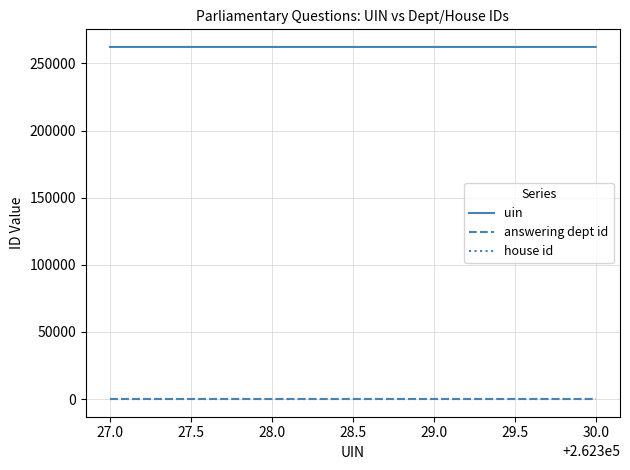

Is this an area chart (filled region under the line)?

No